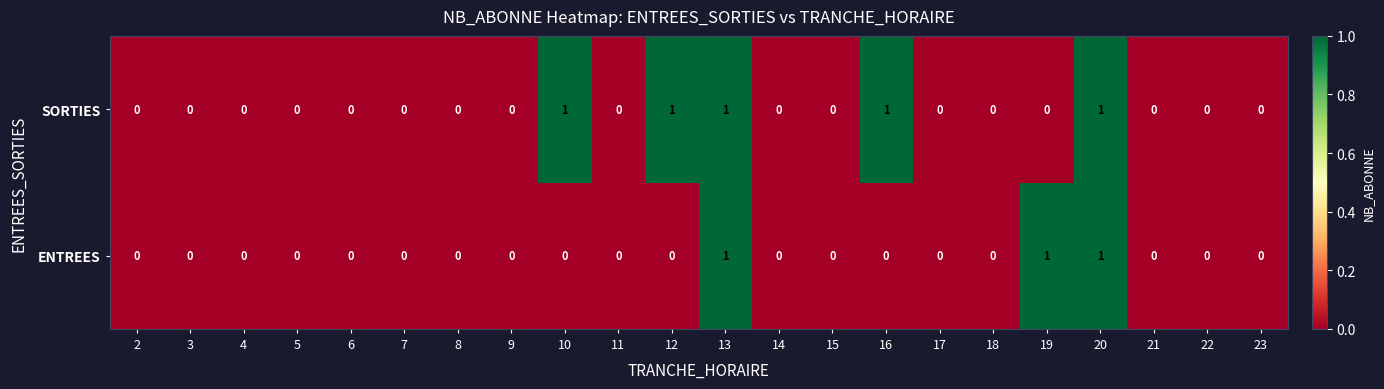

Which series has the largest total across all categories?

SORTIES